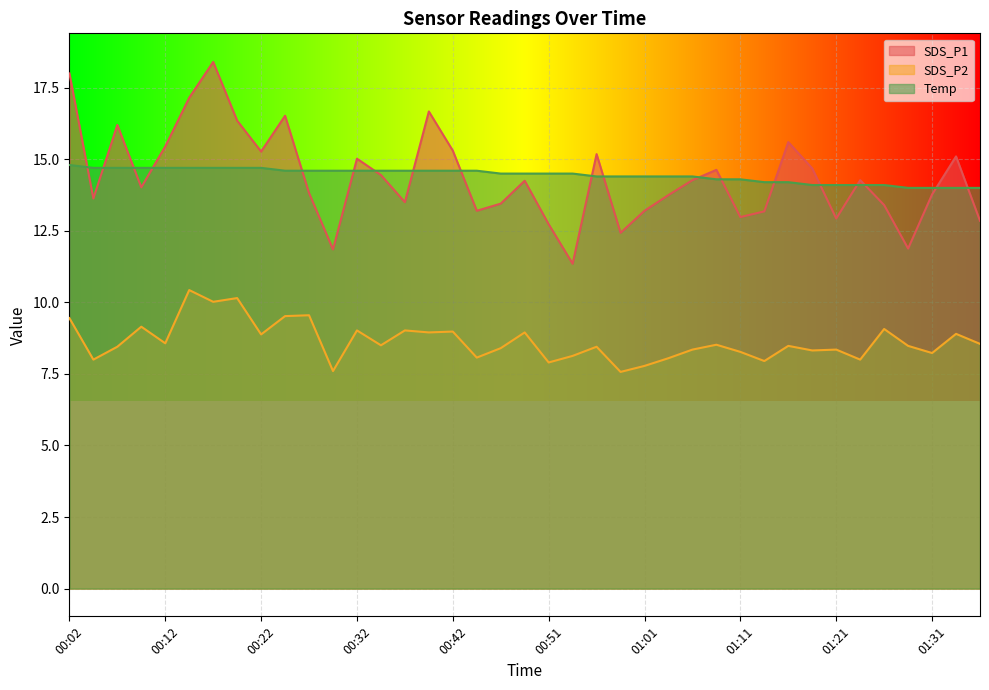

Is the value of SDS_P2 at 00:37 greater than the value of Temp at 00:54?

No